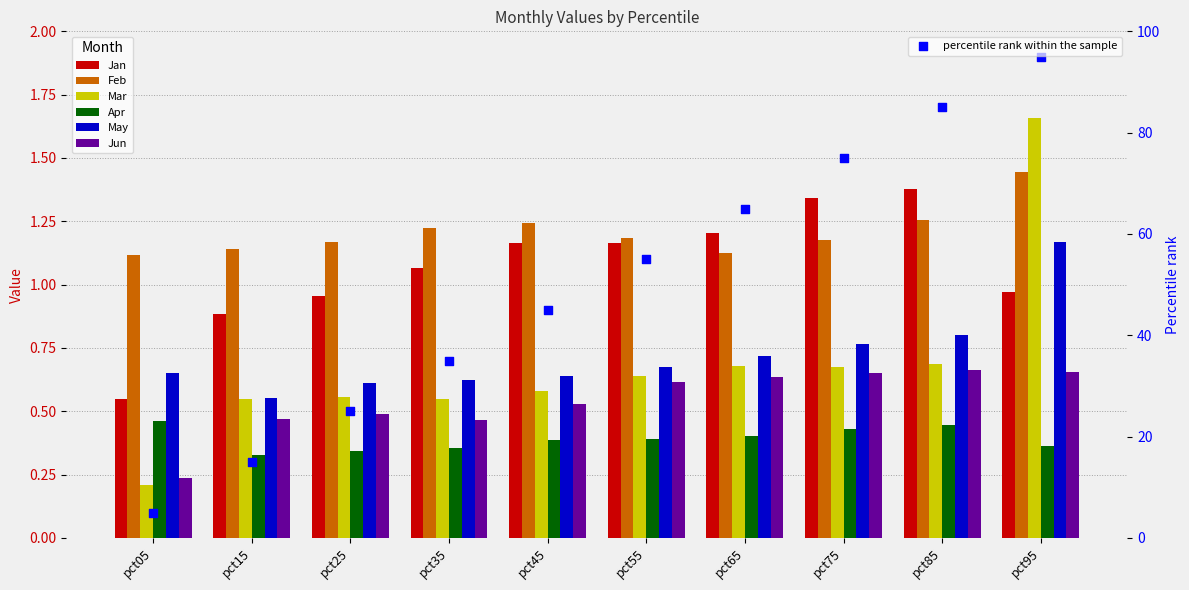

Which series reaches the maximum Y coordinate?

Mar